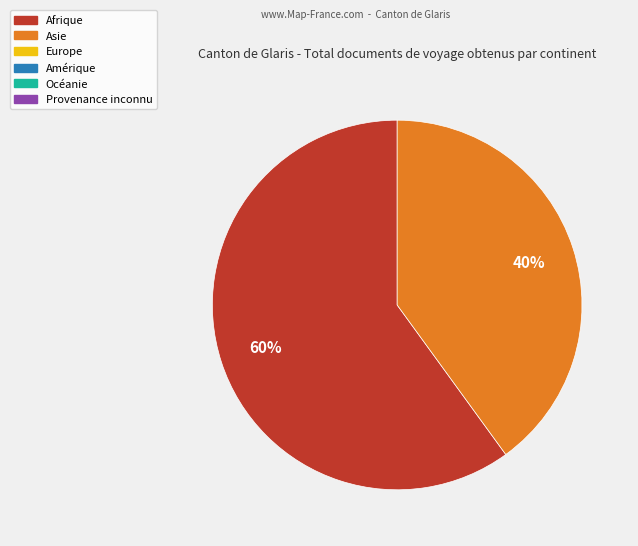

Is there any slice that represents more than half of the pie?

Yes